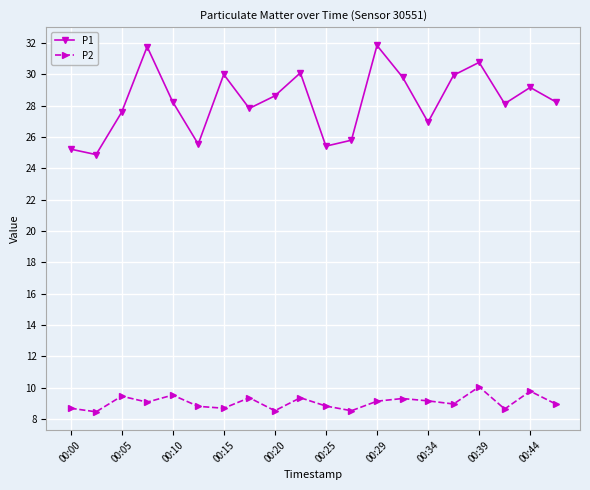

List the series in order of their peak value, highest first.

P1, P2